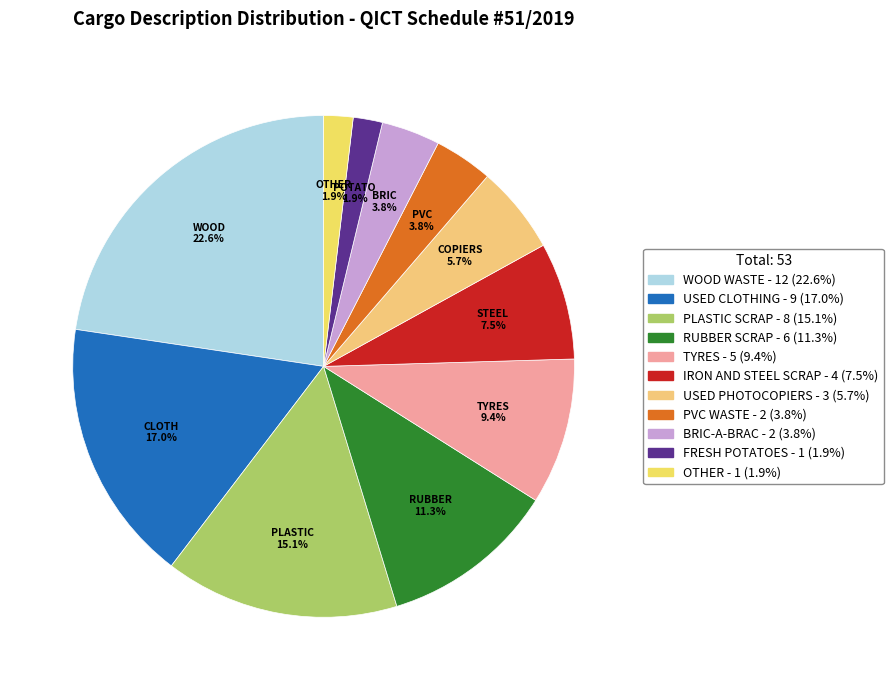

Count the number of slices in the pie.

11